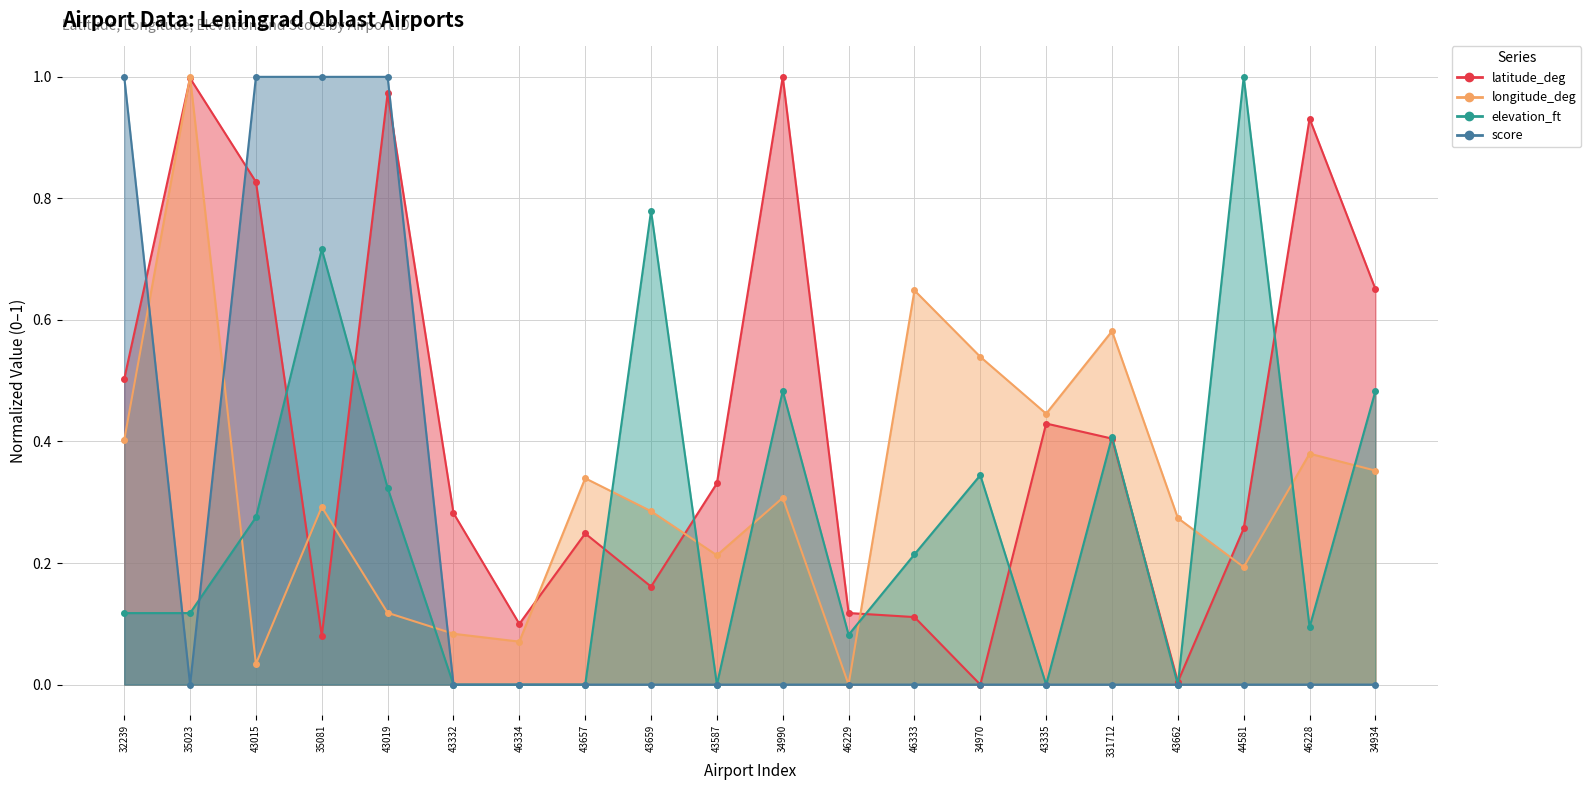

Which series changed the most between 331712 and 43662?

elevation_ft